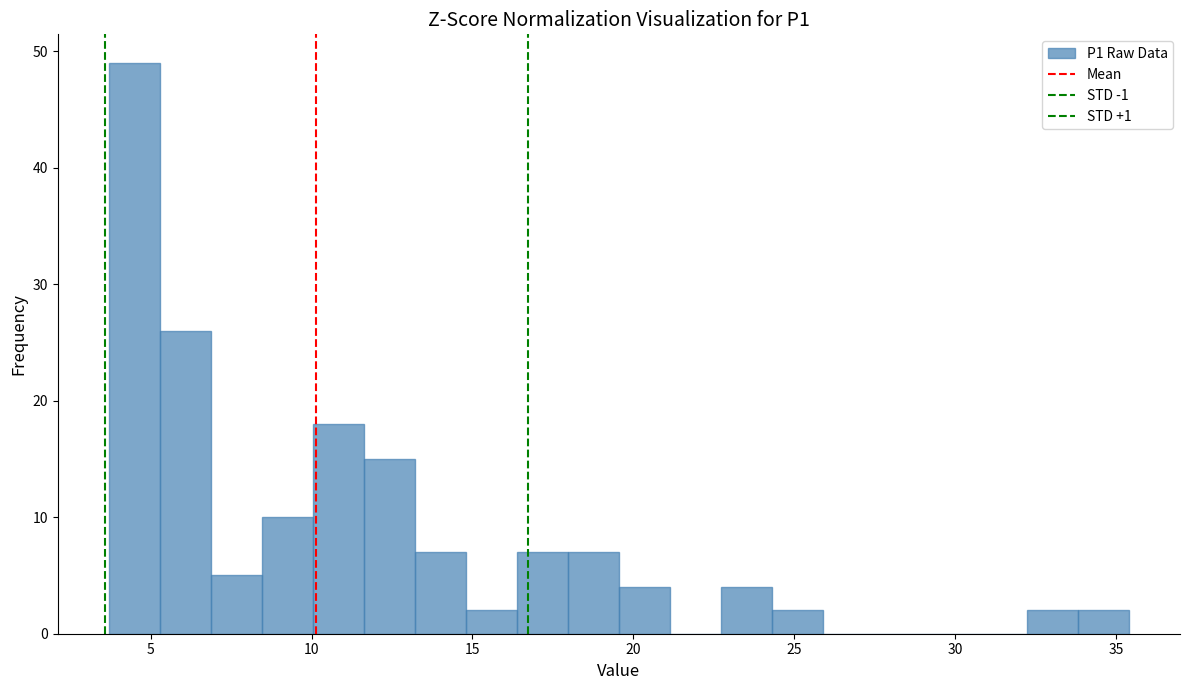

Read against the x-axis, roughly where is the centre of the tallest bar?

4.5